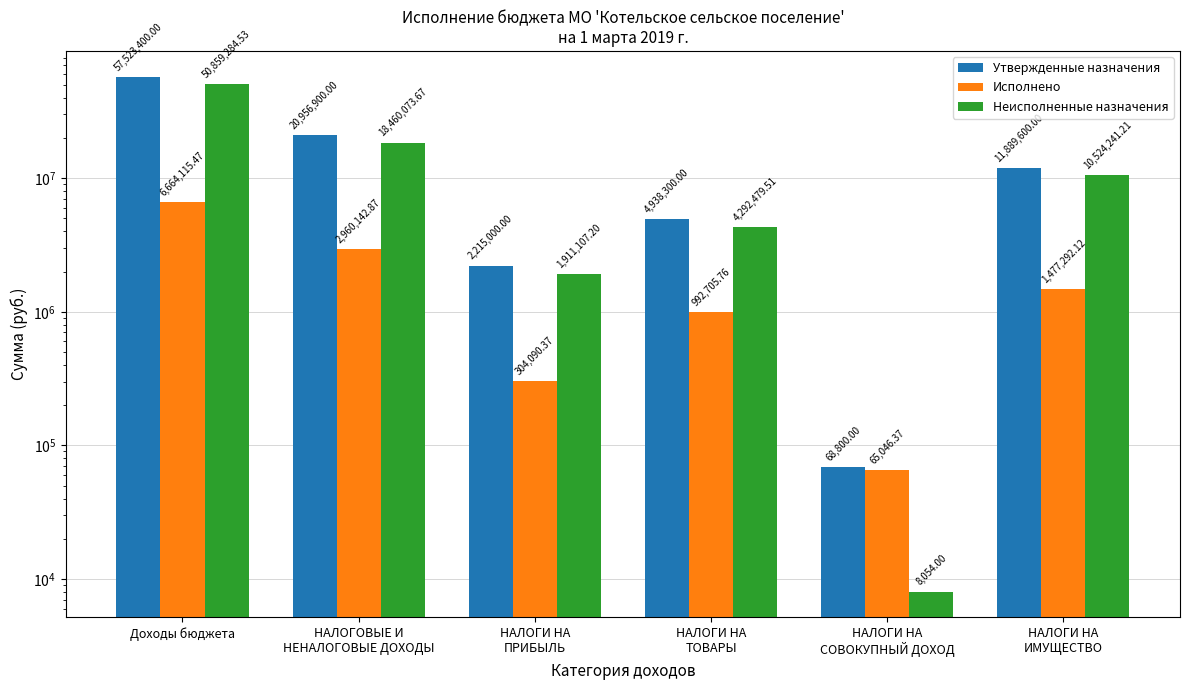

Which category has the lowest value across all series?

НАЛОГИ НА
СОВОКУПНЫЙ ДОХОД